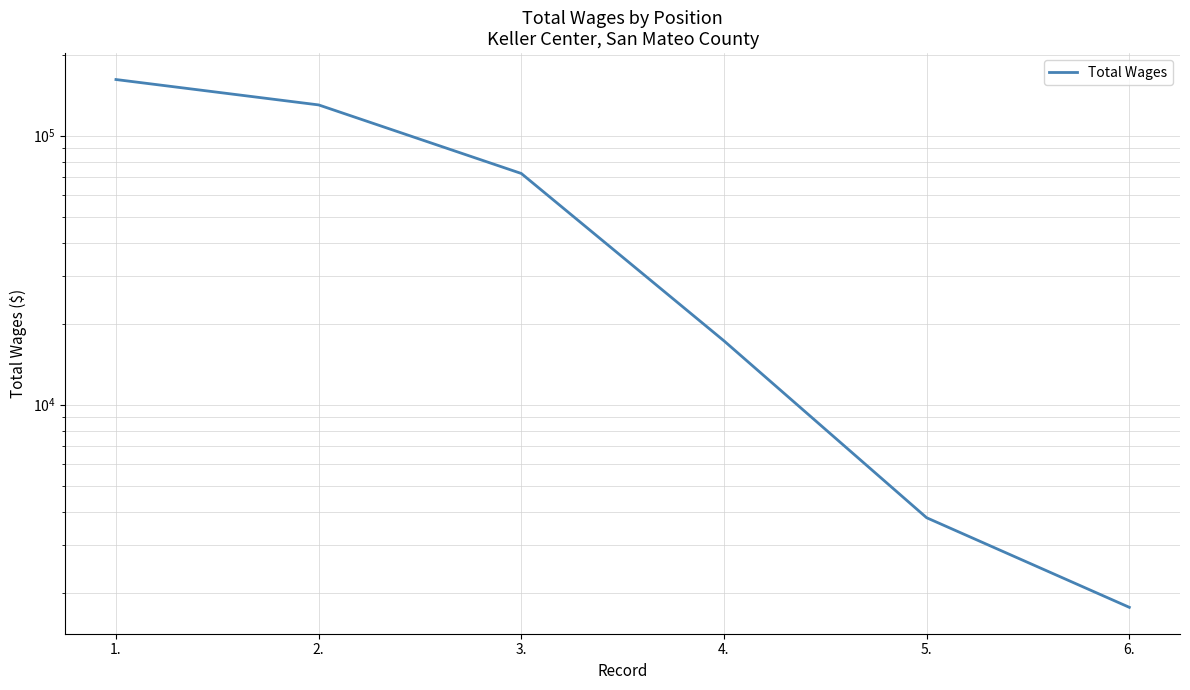

How many lines are shown in the chart?

1